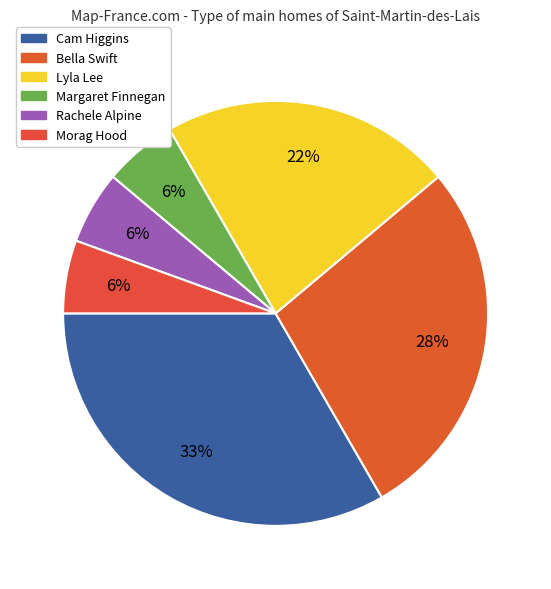

What is the smallest slice in the pie chart?

Margaret Finnegan (154885240)